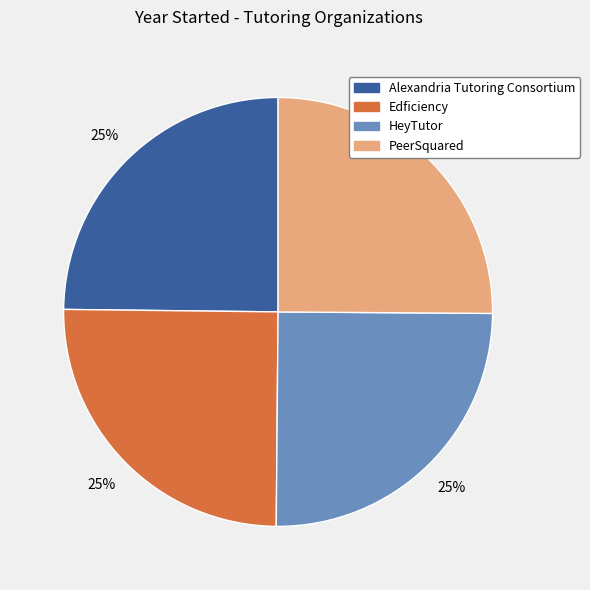

To the nearest percent, what portion does PeerSquared represent?

25%